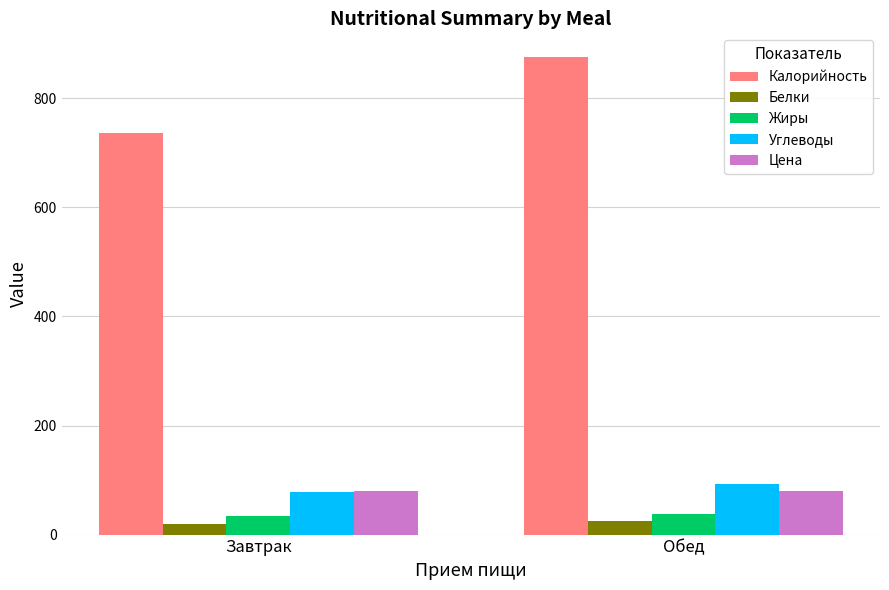

Reading right to left, list all the values displayed in this chart.

Калорийность: 875.4	736.0
Белки: 24.3	18.9
Жиры: 38.5	33.3
Углеводы: 93.4	78.9
Цена: 80.0	80.0